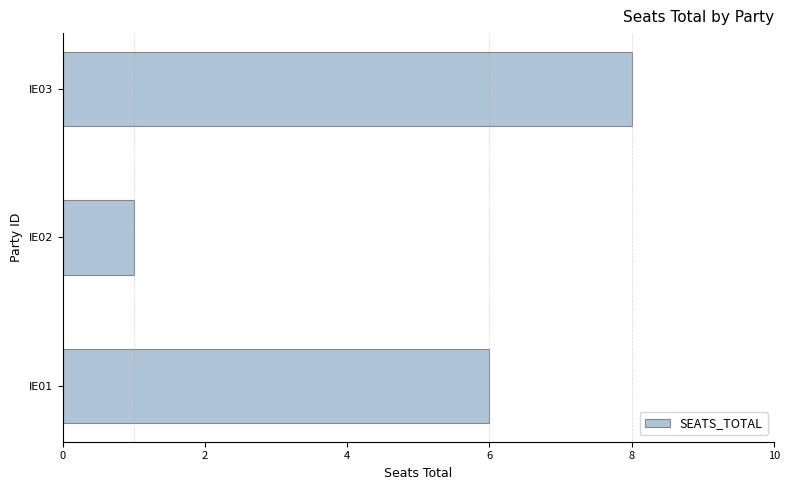

List the labels in order of value, largest first.

IE03, IE01, IE02